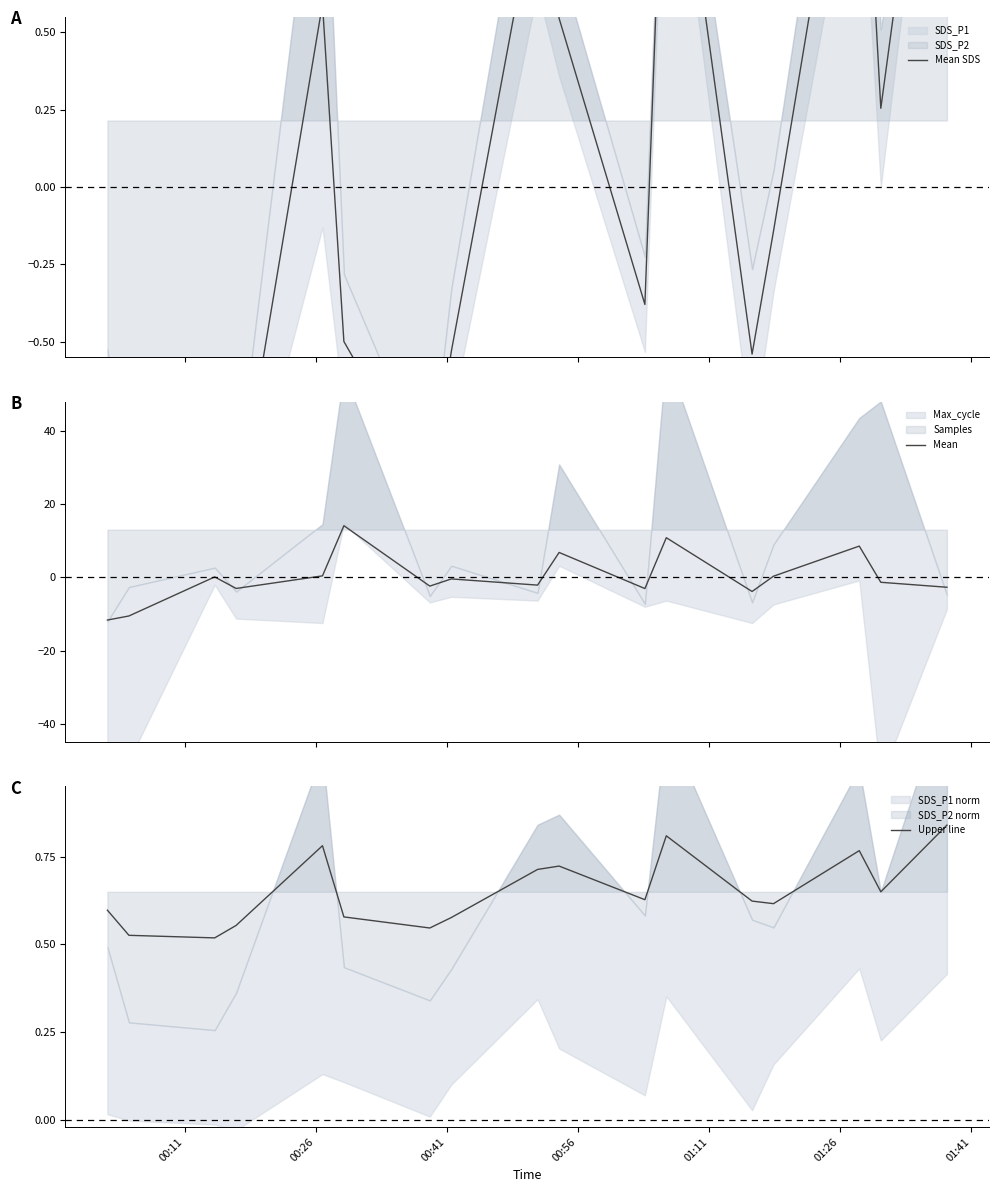

The value of Upper line at 00:41 is 0.5. True or false?

True